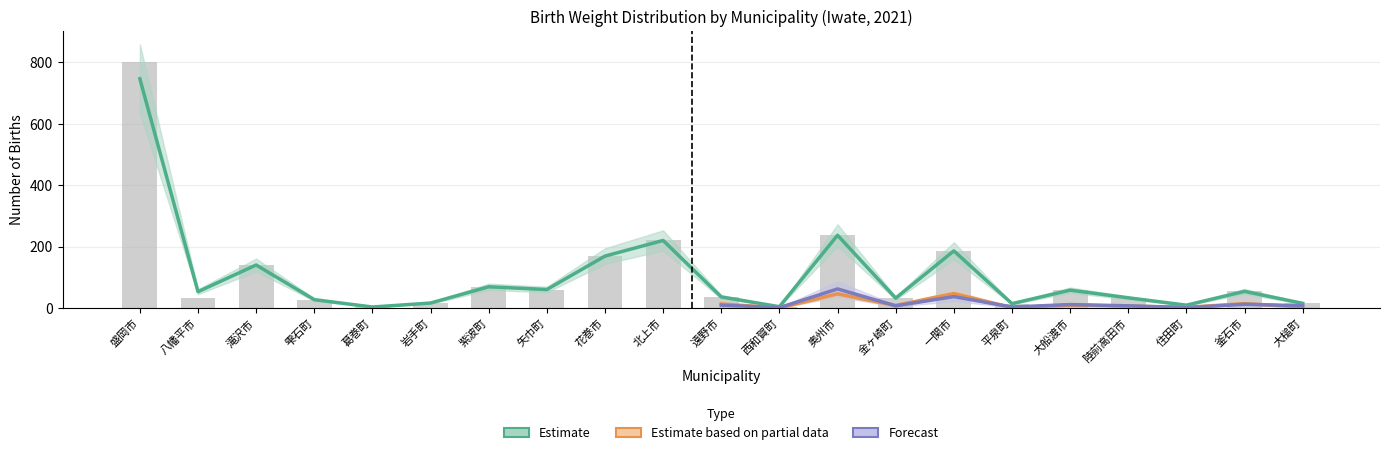

At which label does the data first exceed 36?

盛岡市